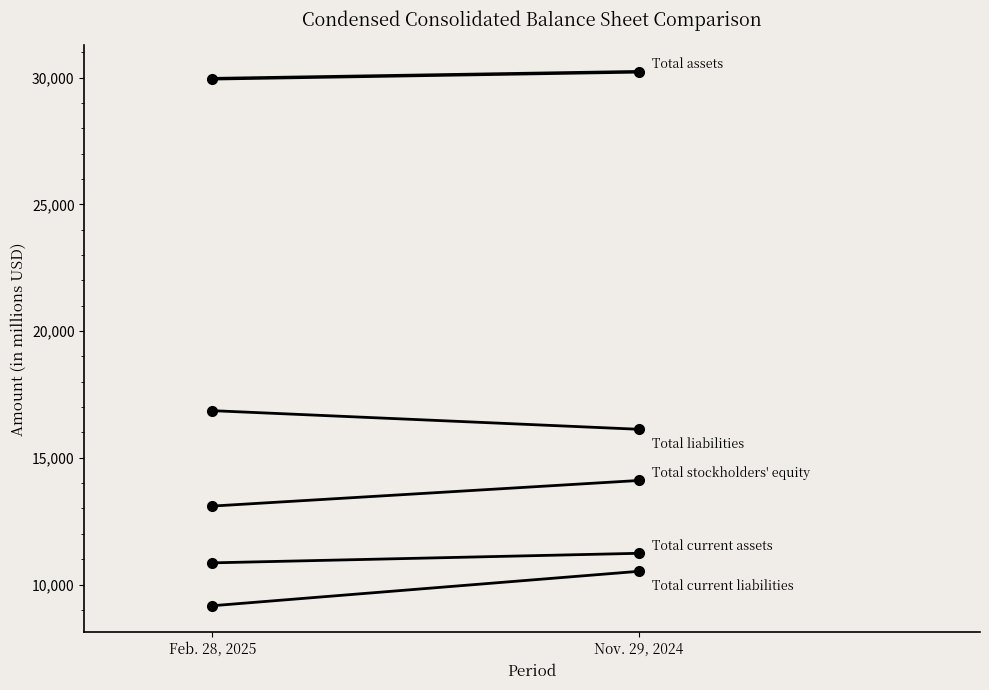

What is the sum of the Total current assets values at Feb. 28, 2025 and Nov. 29, 2024?

22087